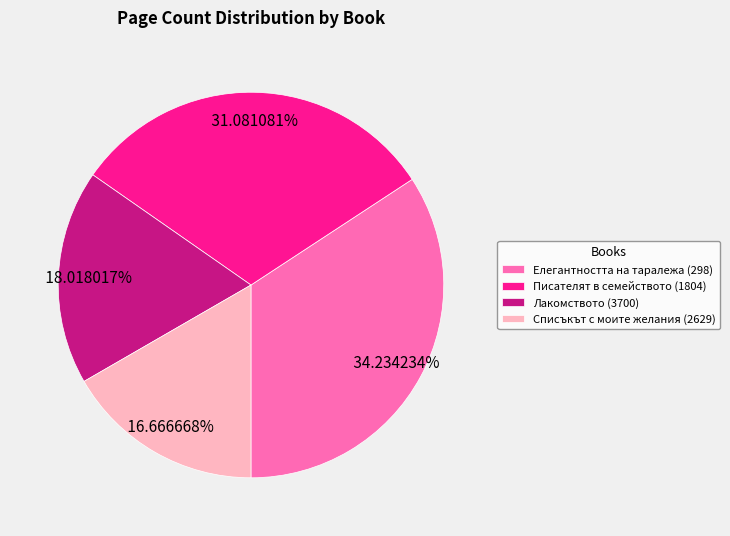

Is there any slice that represents more than half of the pie?

No